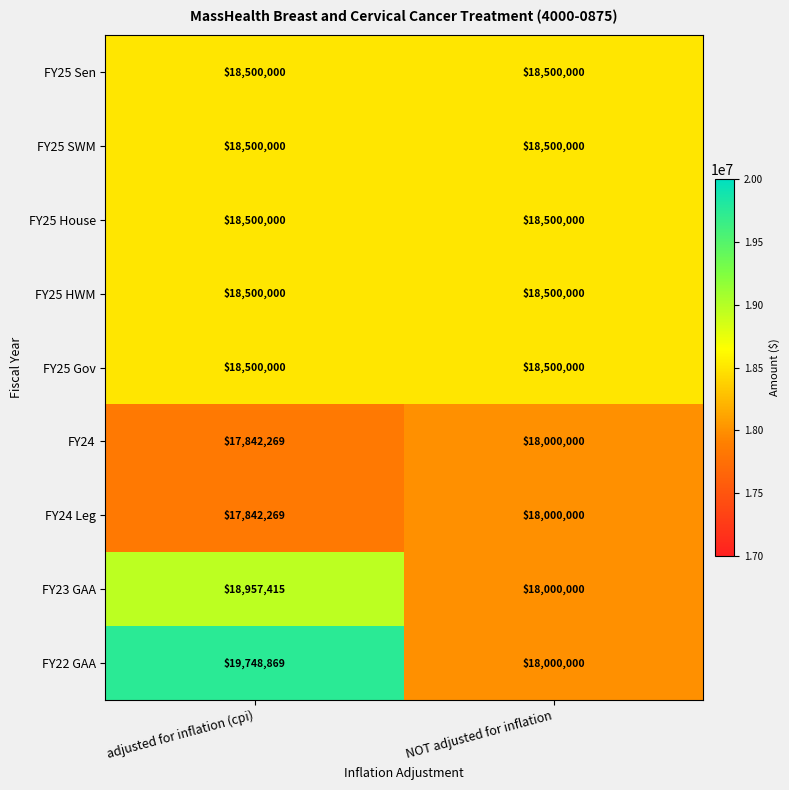

What is the sum of all FY25 House values?

37000000